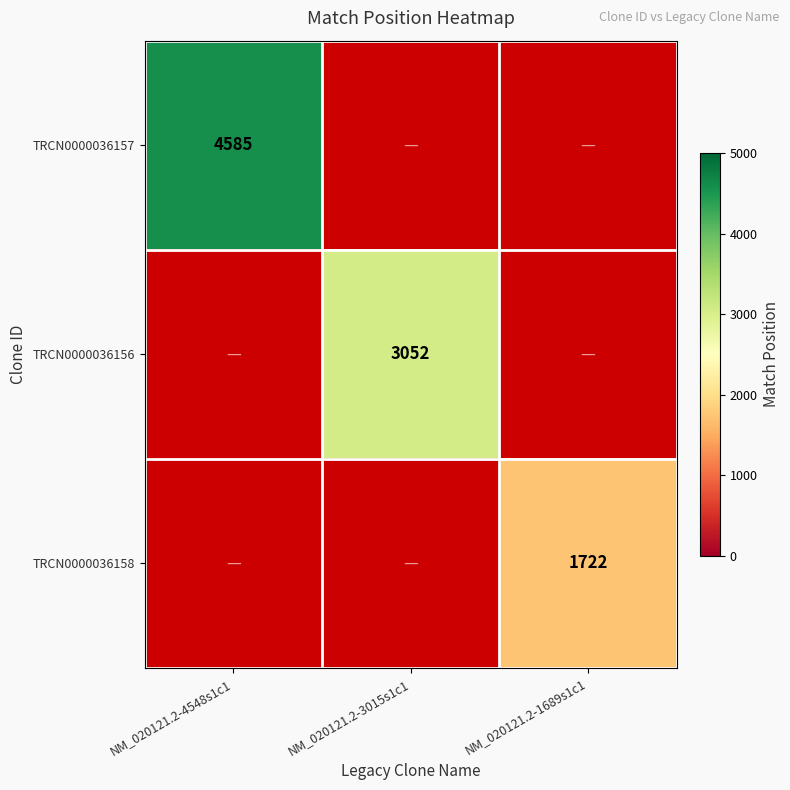

The TRCN0000036158 series shows 2913 at NM_020121.2-1689s1c1. True or false?

False